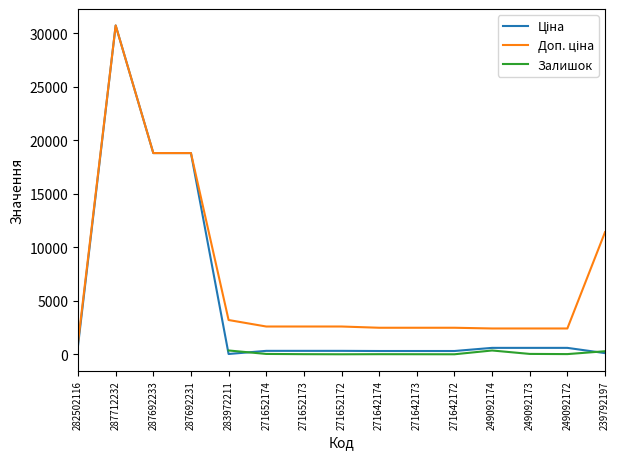

What is the maximum value for Ціна?

30717.1